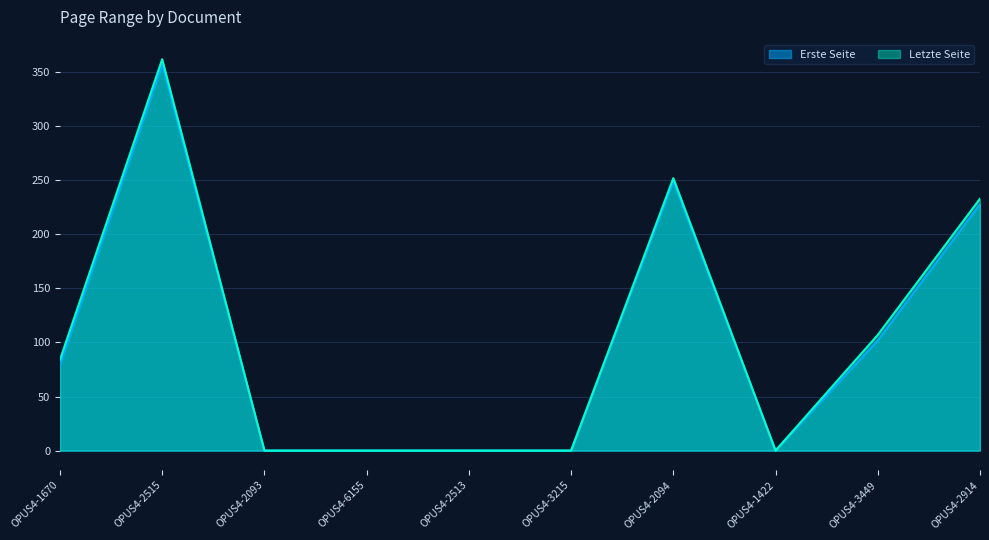

Rank the categories by Erste Seite value from lowest to highest.

OPUS4-2093, OPUS4-6155, OPUS4-2513, OPUS4-3215, OPUS4-1422, OPUS4-1670, OPUS4-3449, OPUS4-2914, OPUS4-2094, OPUS4-2515